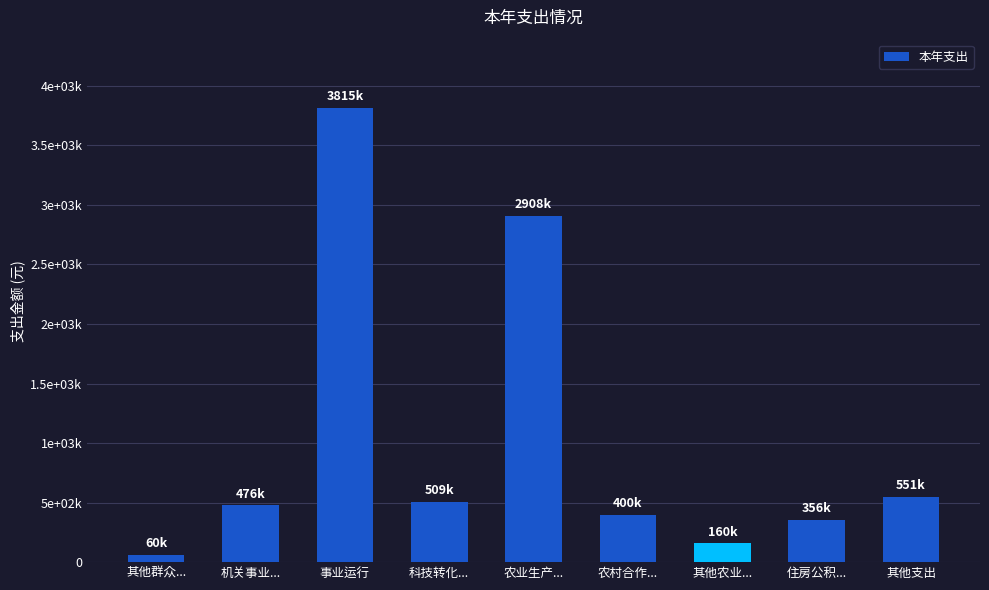

Is it true that the value at 其他农业... is 234800.4?

False